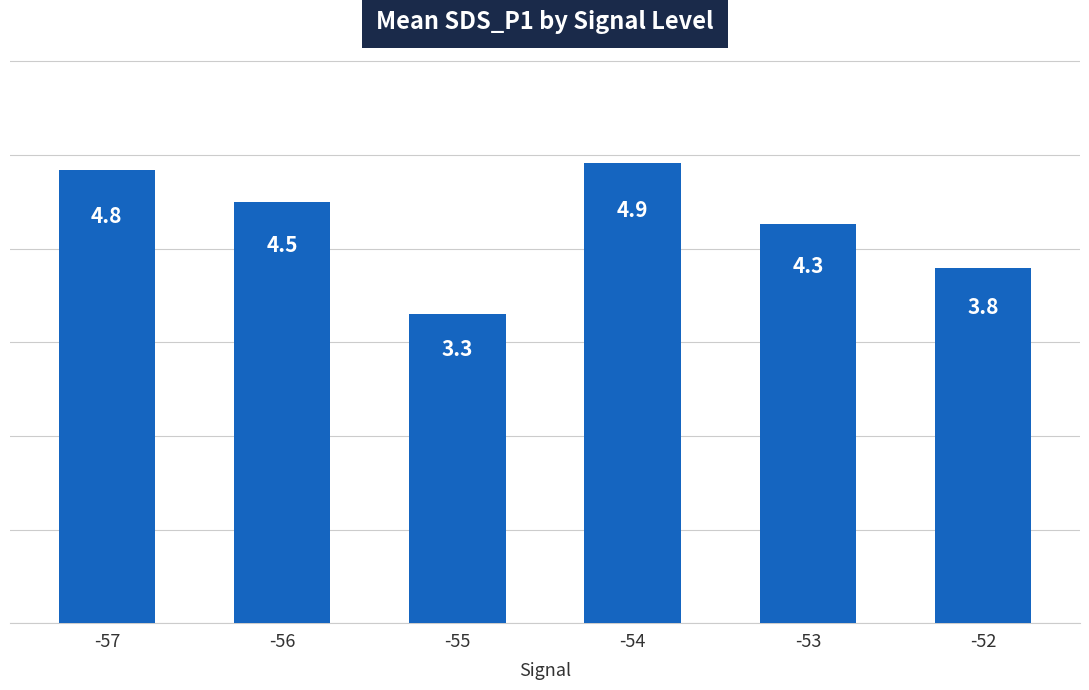

How many series are shown in this chart?

1